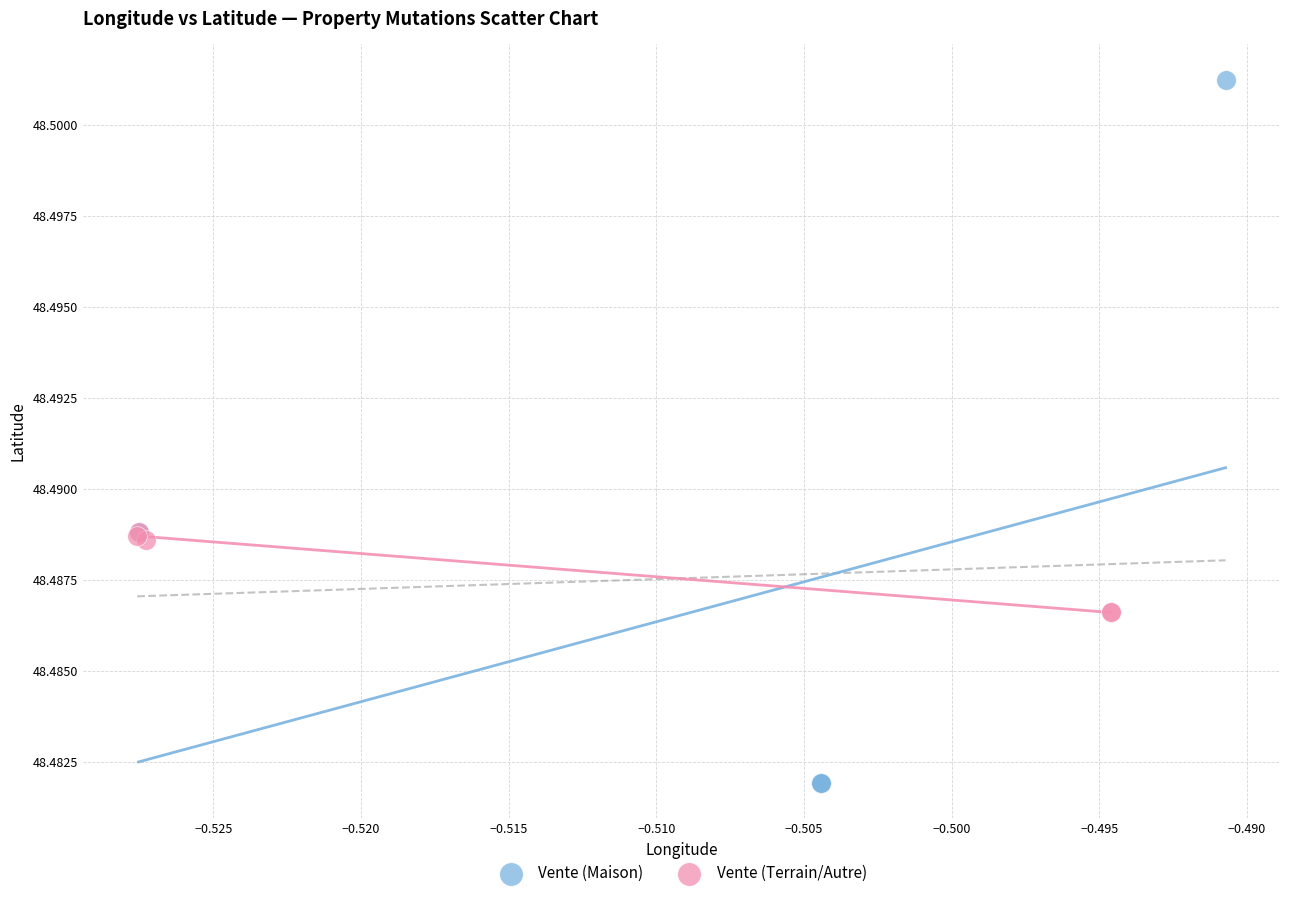

Which series has the largest Y range (max minus min)?

Vente (Maison)